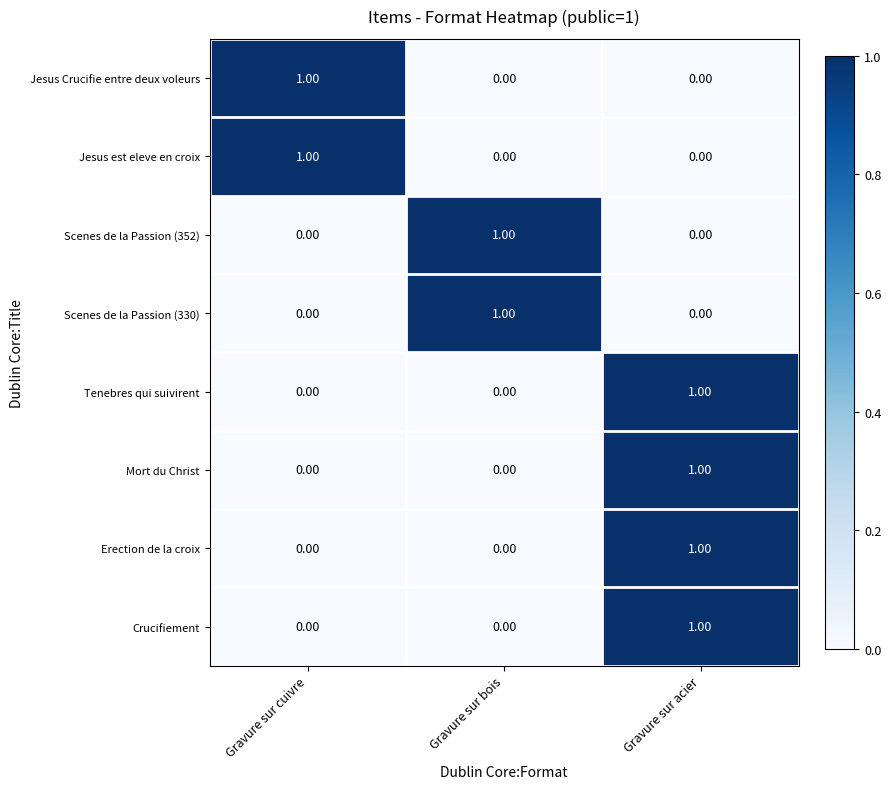

Is the value of Tenebres qui suivirent at Gravure sur bois greater than the value of Jesus Crucifie entre deux voleurs at Gravure sur cuivre?

No